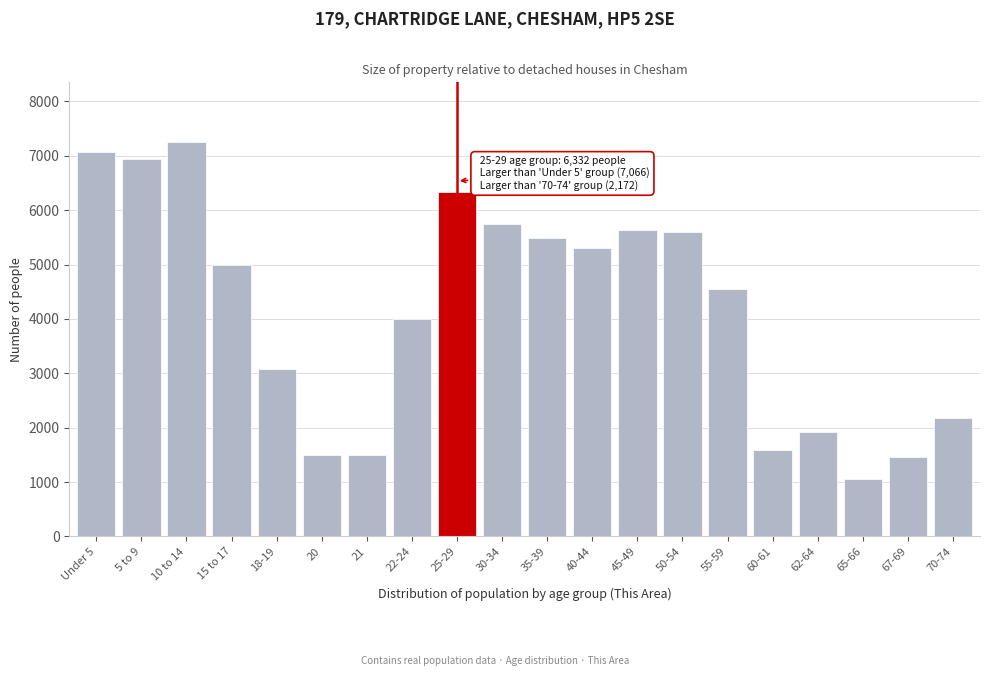

What is the approximate value at 35-39, to the nearest 100?

5500